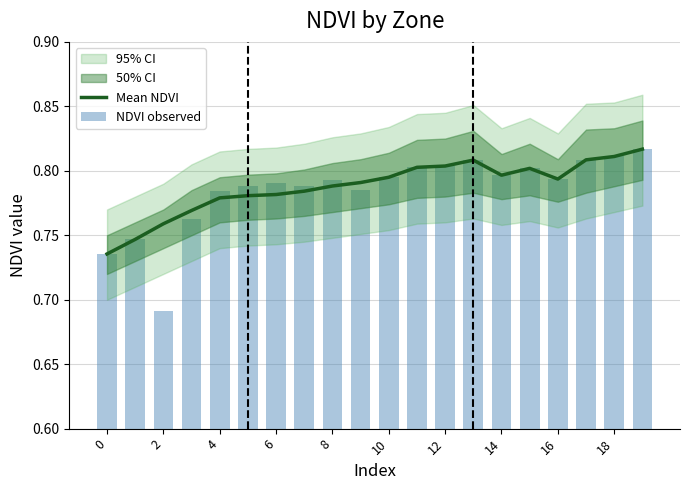

Count the Mean NDVI values in the range 0 to 1.

20